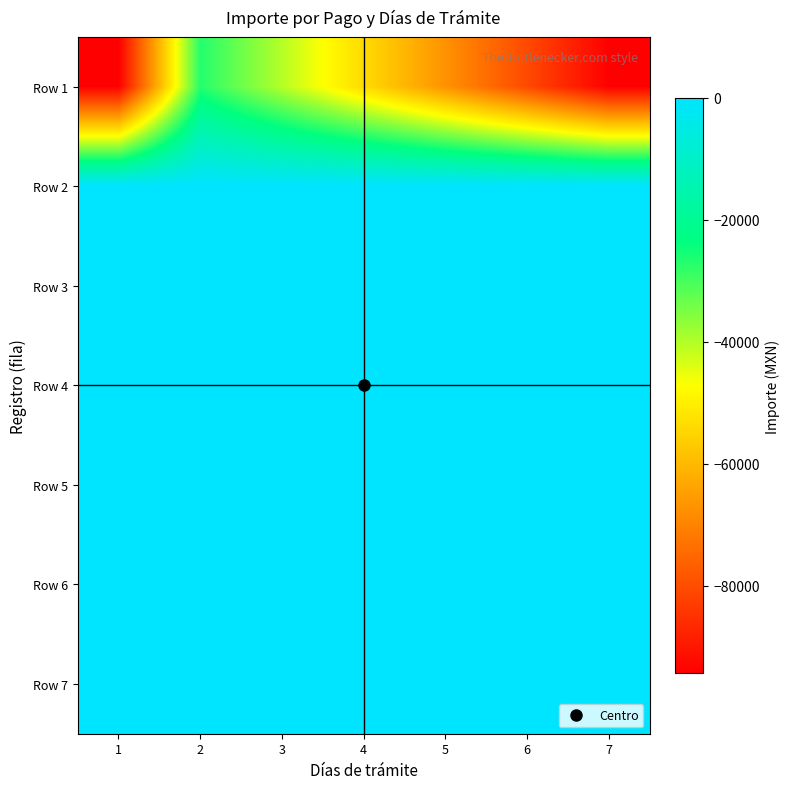

What is the total value across all series at 4?

-53931.4